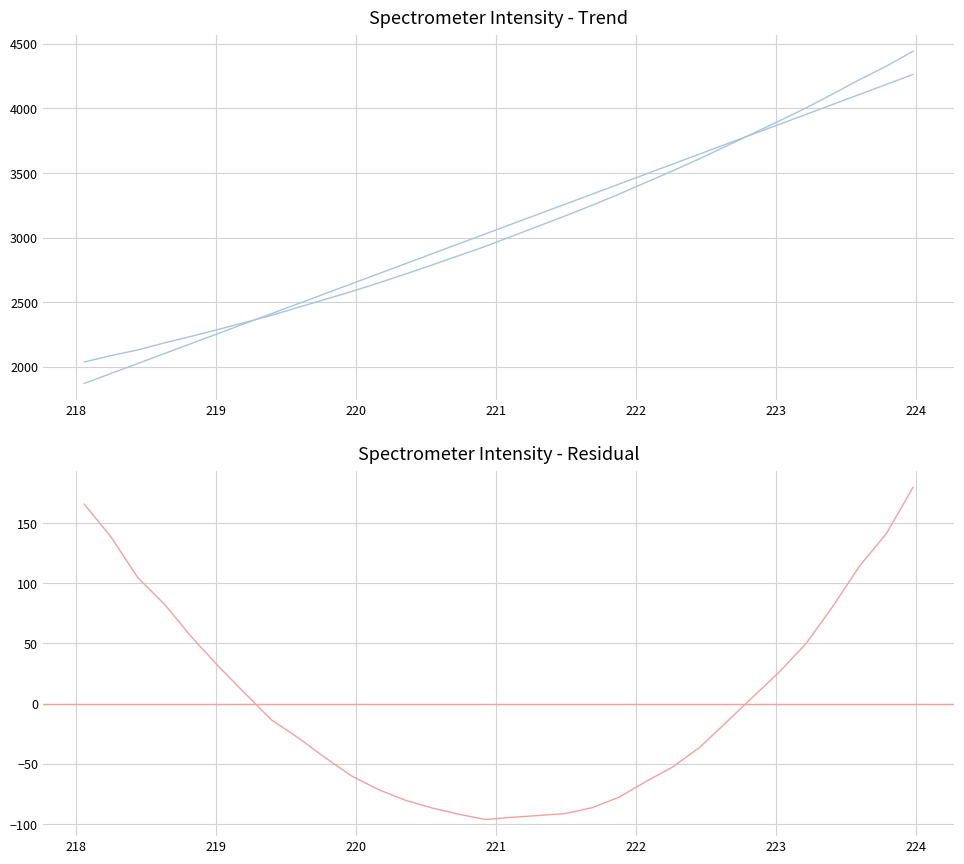

What is the sum of all Intensity values?

98191.8